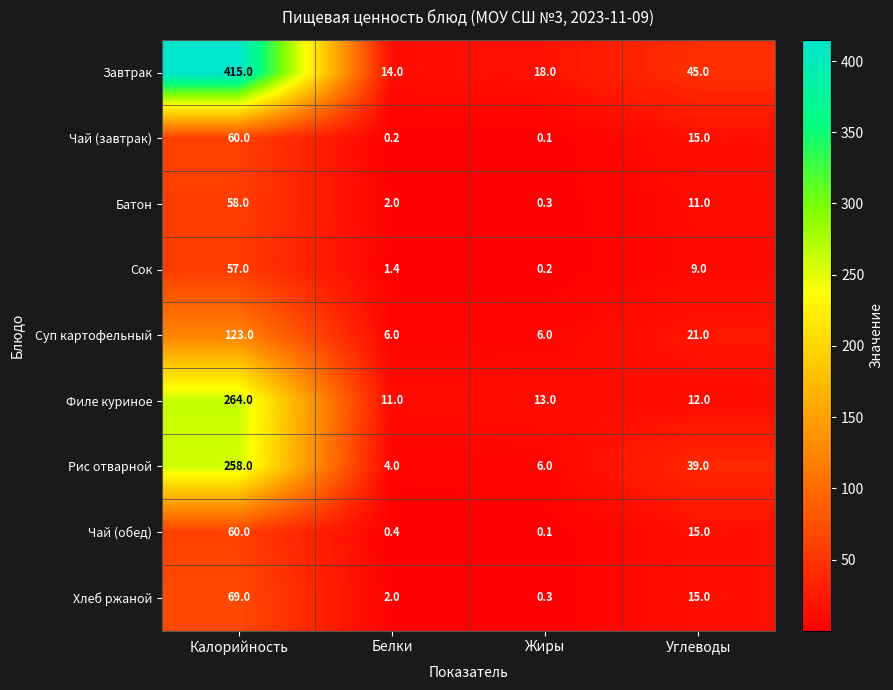

Which series changed the most between Жиры and Углеводы?

Рис отварной